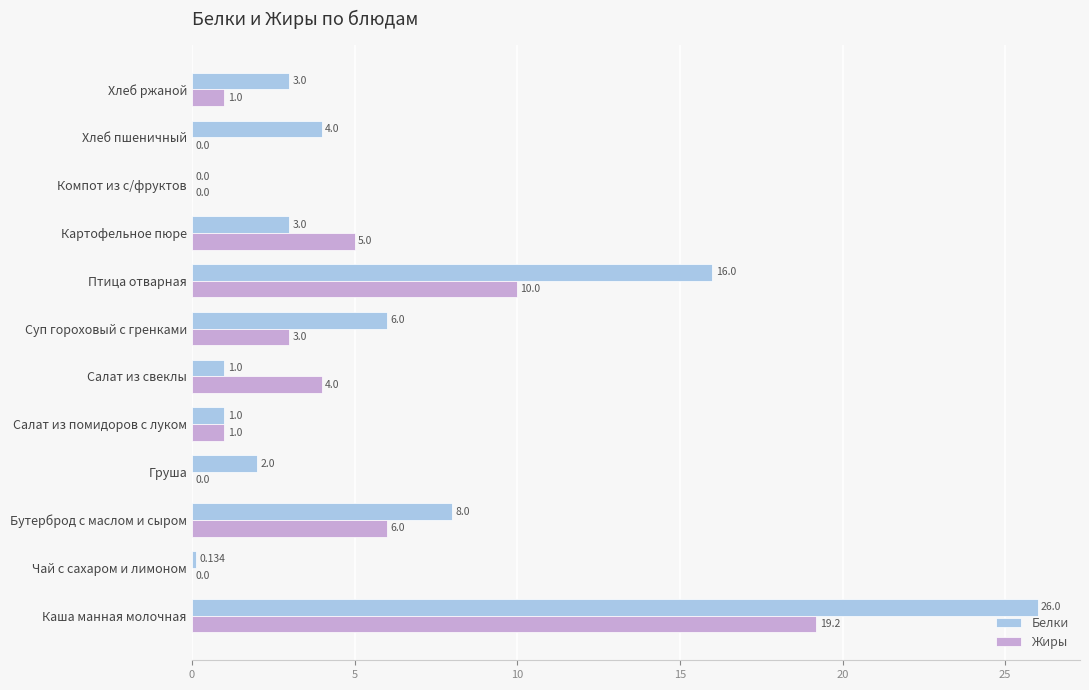

Which series has the largest total across all categories?

Белки